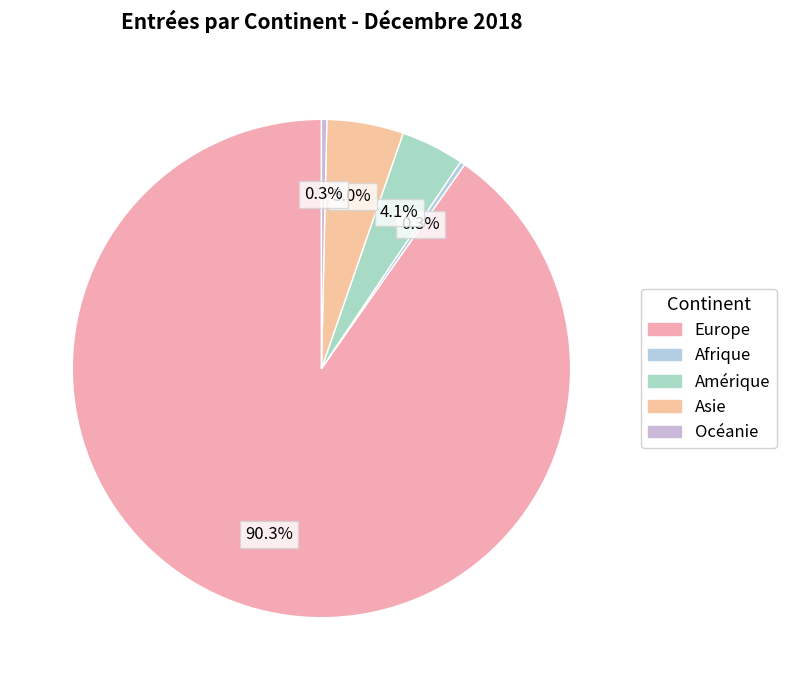

Which slice represents more than half of the pie?

Europe